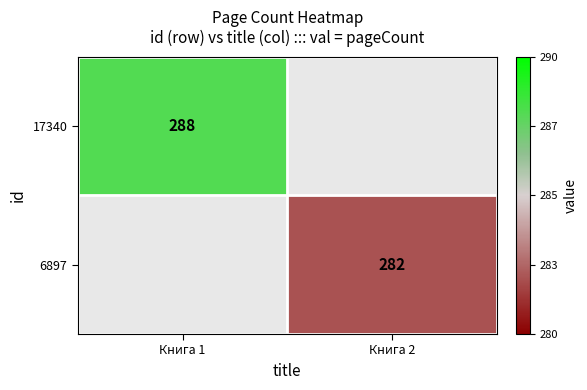

At how many categories does at least one series exceed 0?

1